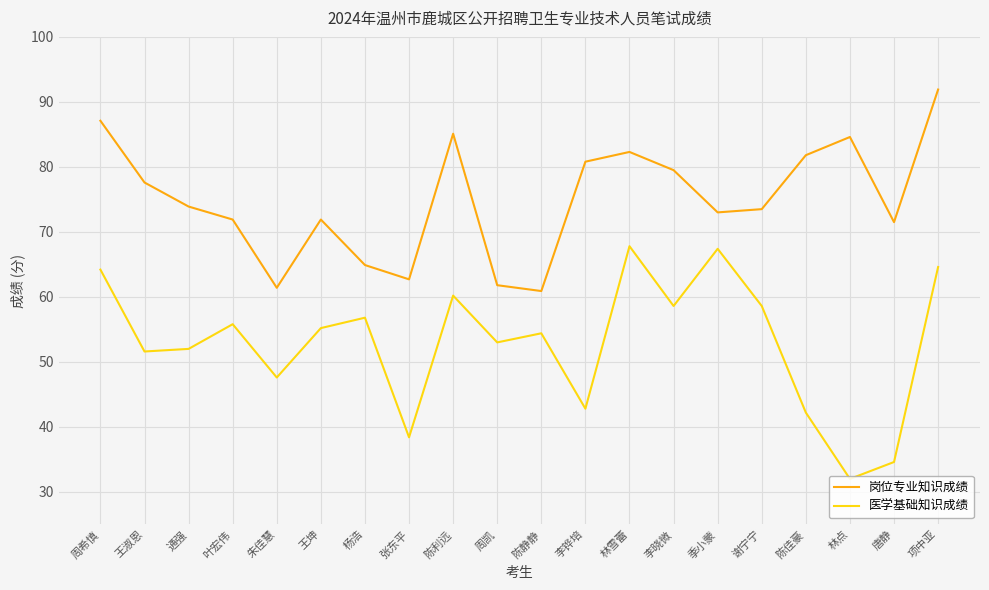

Is it true that 岗位专业知识成绩 equals 52.4 at 李铧培?

False